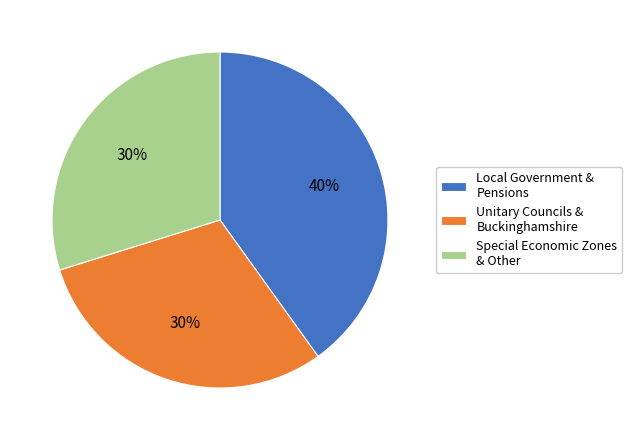

What is the ratio of the value at Local Government & Pensions to the value at Unitary Councils & Buckinghamshire?

1.3